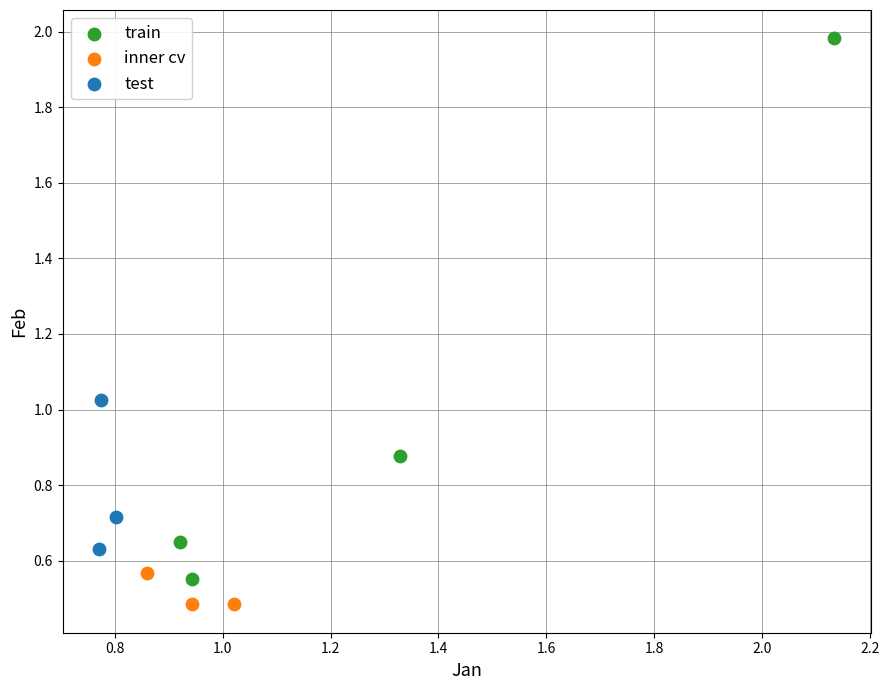

Which series contains the lowest Y value?

inner cv